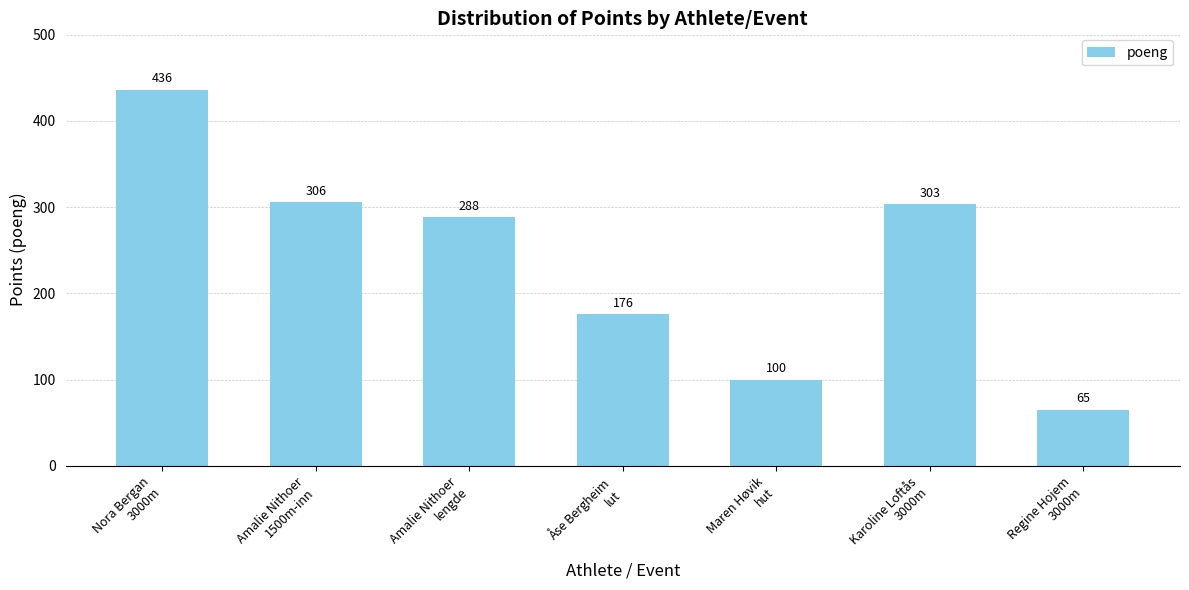

What is the change in value from Amalie Nithoer
lengde to Karoline Loftås
3000m?

+15